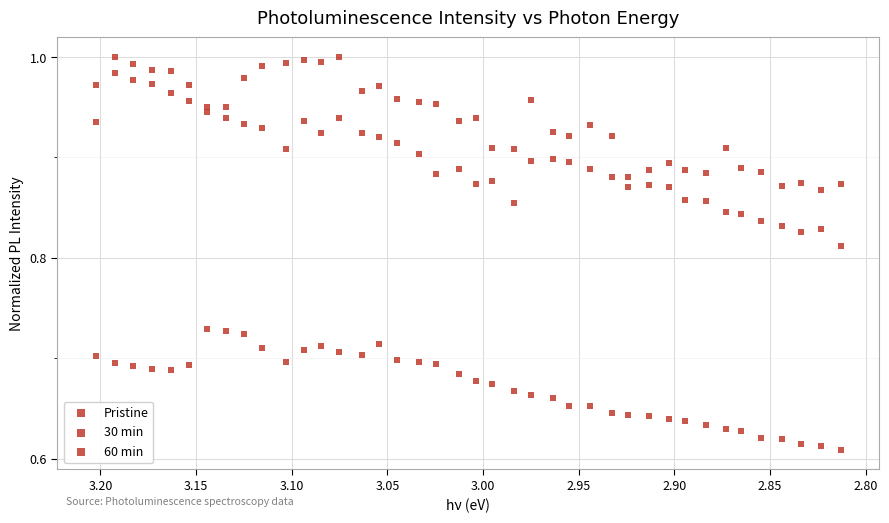

How many points are shown in the scatter plot?

120